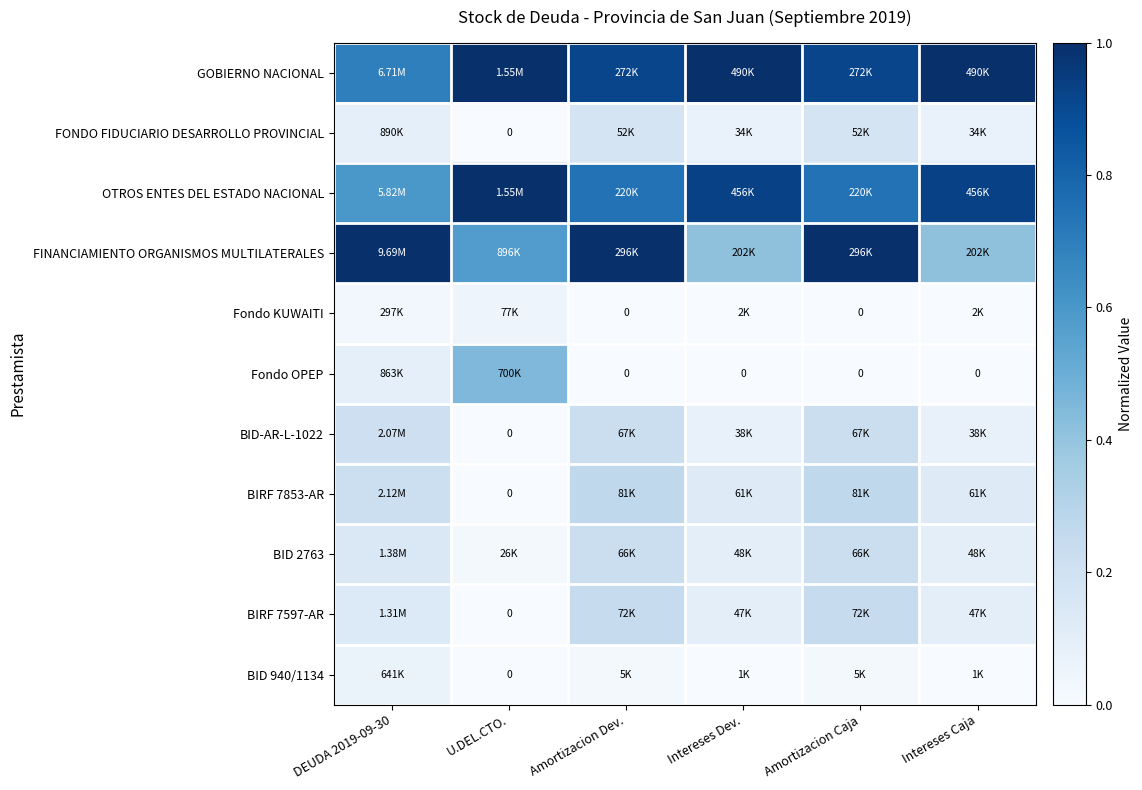

What is the difference between the maximum and minimum values in the Fondo OPEP series?

0.5